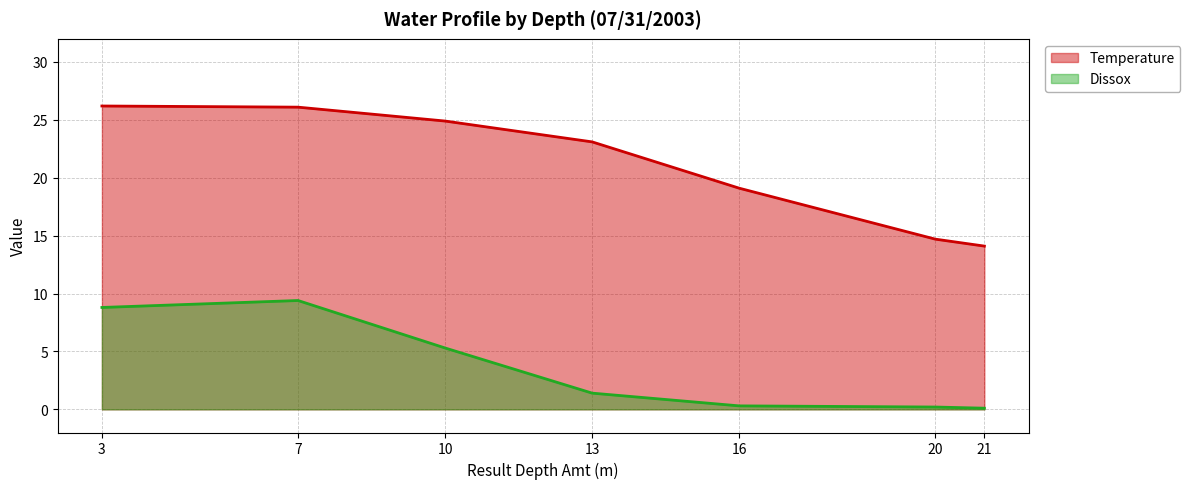

List the labels in order of Temperature value, smallest first.

21, 20, 16, 13, 10, 7, 3